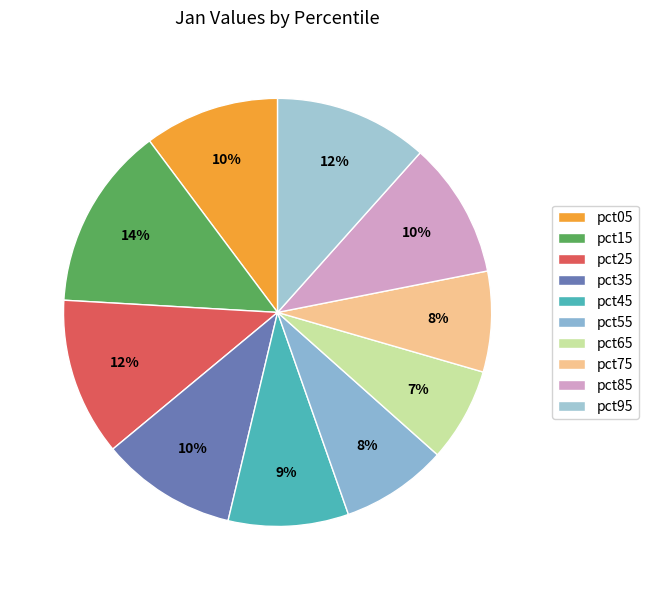

Between pct05 and pct35, which is larger?

pct35